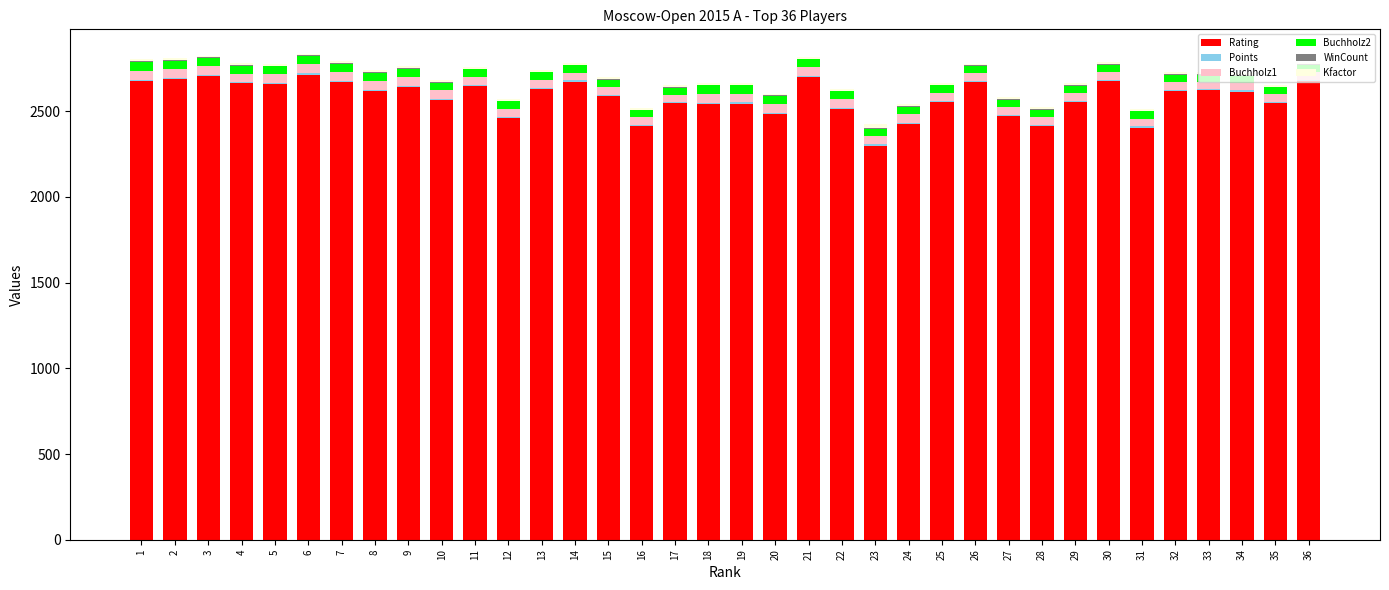

Rank the categories by Buchholz1 value from lowest to highest.

17, 36, 16, 34, 35, 15, 31, 32, 33, 14, 28, 29, 30, 27, 13, 26, 12, 24, 25, 23, 10, 11, 5, 22, 3, 4, 21, 20, 8, 9, 19, 2, 6, 7, 18, 1